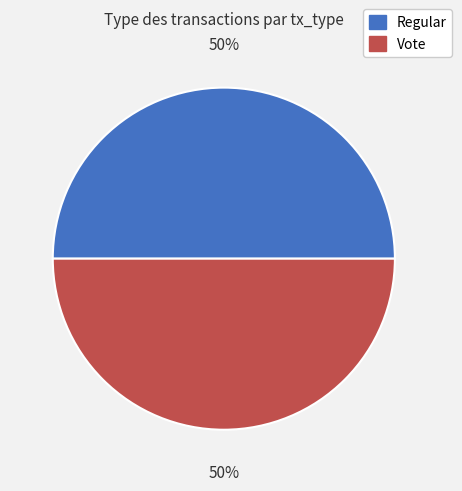

Combined, do Regular and Vote account for over 50%?

Yes